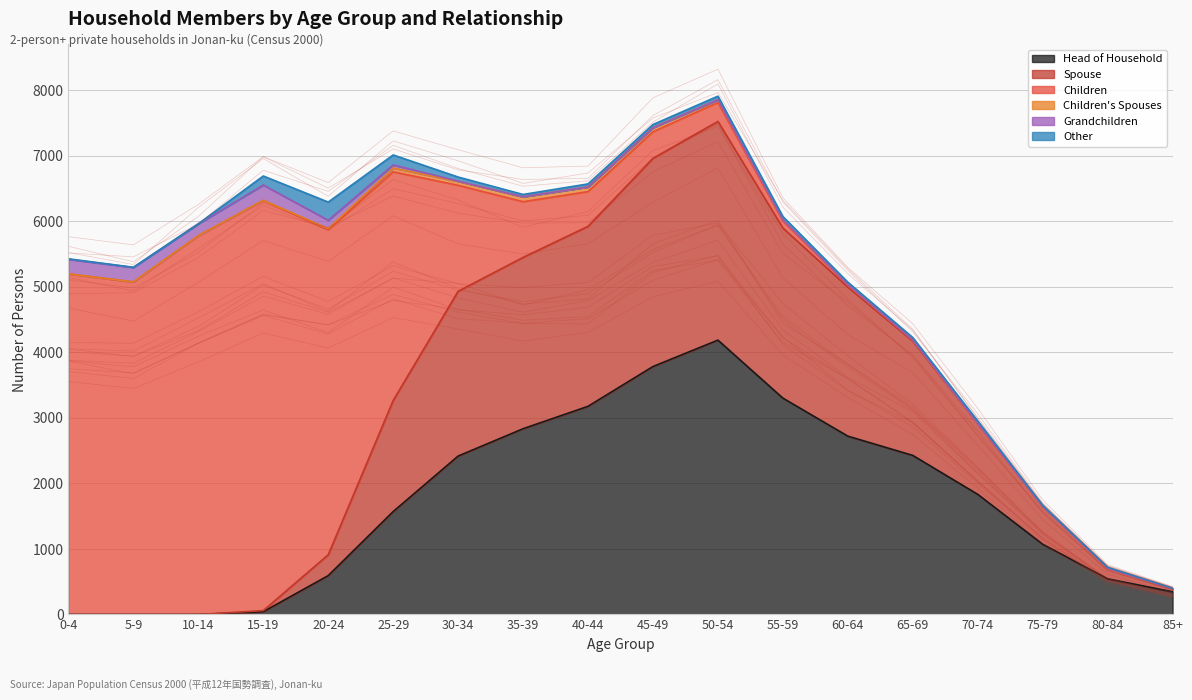

Which category has the lowest value in the Head of Household series?

0-4